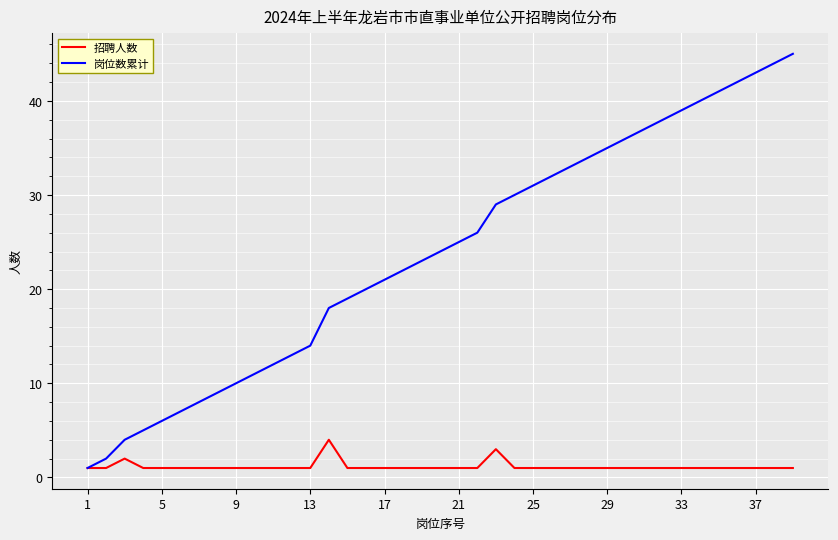

List the series in order of their peak value, lowest first.

招聘人数, 岗位数累计